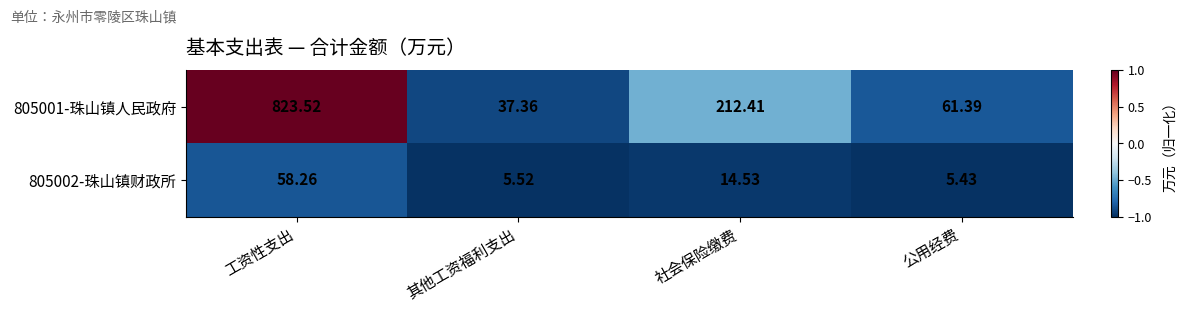

Which label corresponds to the largest value in the chart?

工资性支出